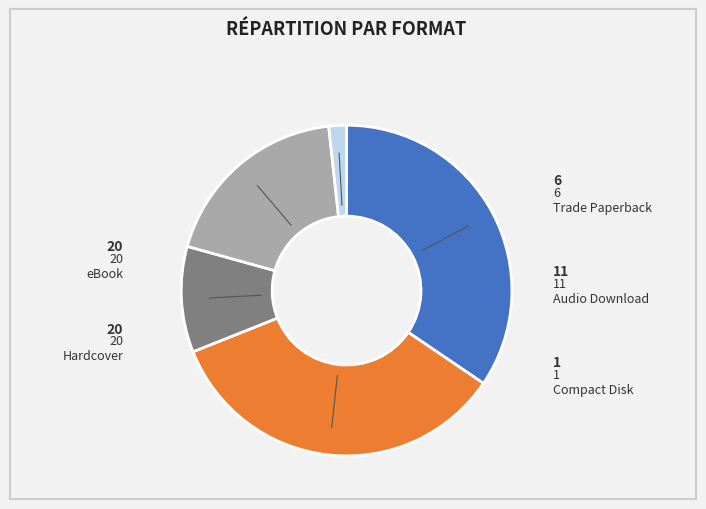

Count the number of slices in the pie.

5